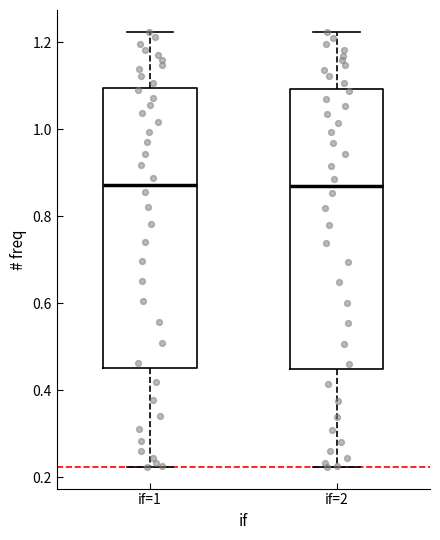

Reading left to right, transcribe this box plot: for each box, give where its median line is, the range the box spans, and where its two whiskers end, as read against the y-axis. The values are not printed on the chart, so give them approximately, as read against the axis.

if=1: median 0.88, box 0.46 to 1.10, whiskers 0.22 to 1.22
if=2: median 0.86, box 0.44 to 1.10, whiskers 0.22 to 1.22